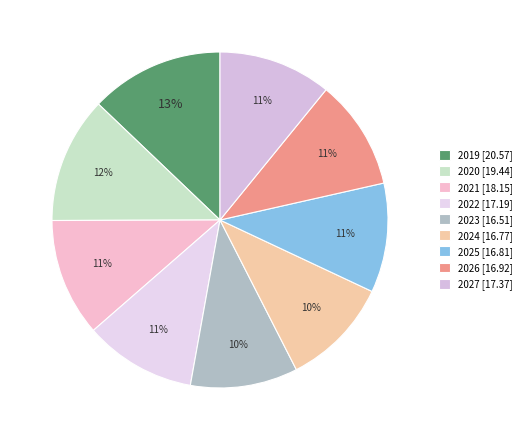

How much of the chart is everything except 2020?

87.8%